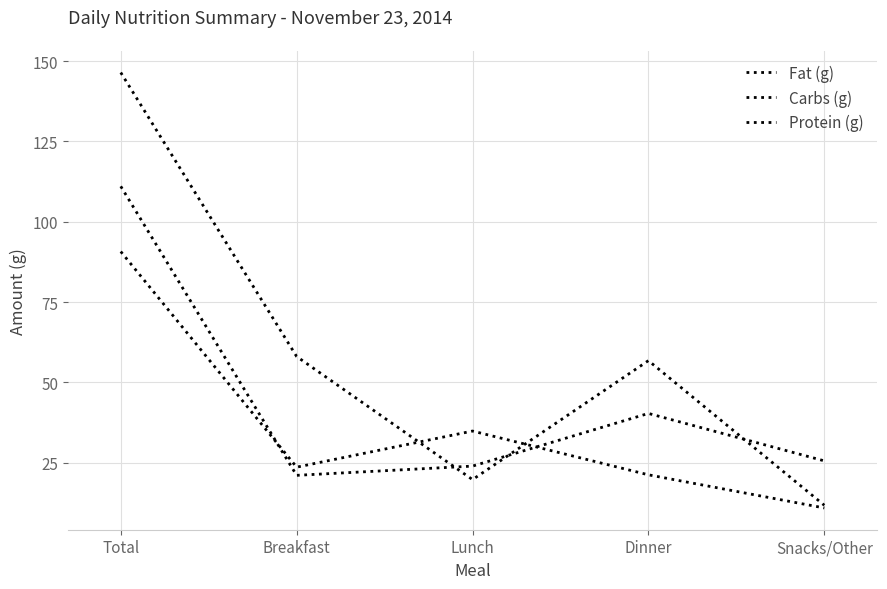

How many lines are shown in the chart?

3